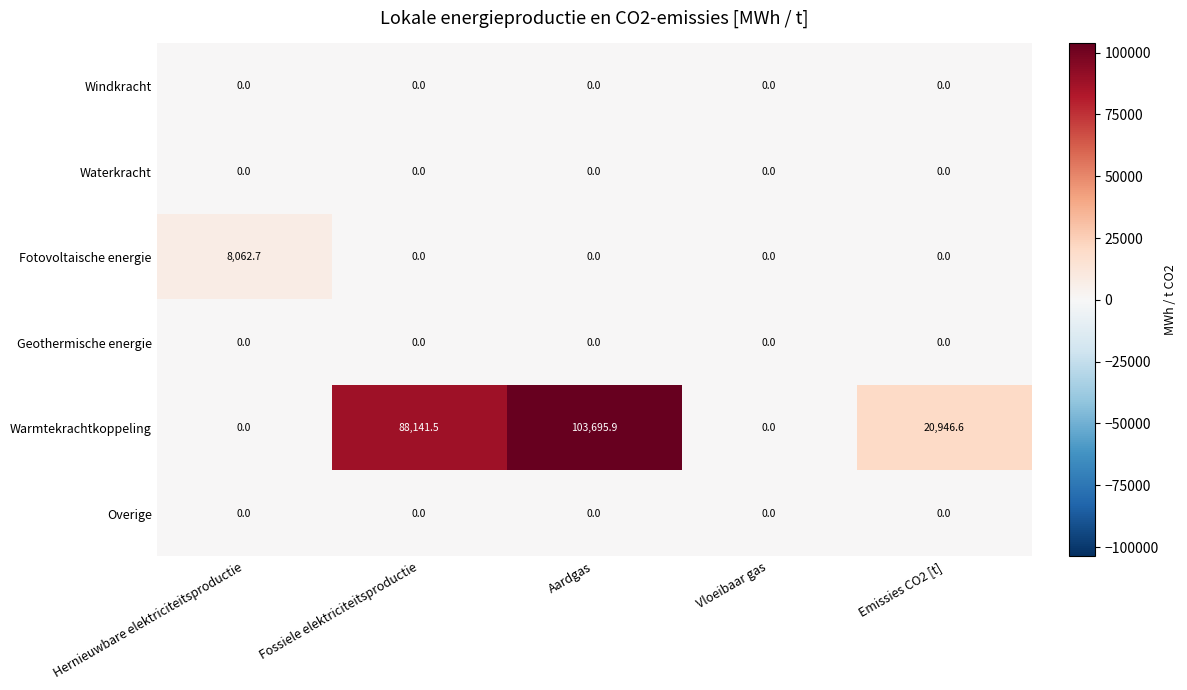

Reading left to right, list all the values displayed in this chart.

Windkracht: 0.0	0.0	0.0	0.0	0.0
Waterkracht: 0.0	0.0	0.0	0.0	0.0
Fotovoltaische energie: 8062.7	0.0	0.0	0.0	0.0
Geothermische energie: 0.0	0.0	0.0	0.0	0.0
Warmtekrachtkoppeling: 0.0	88141.5	103695.9	0.0	20946.6
Overige: 0.0	0.0	0.0	0.0	0.0